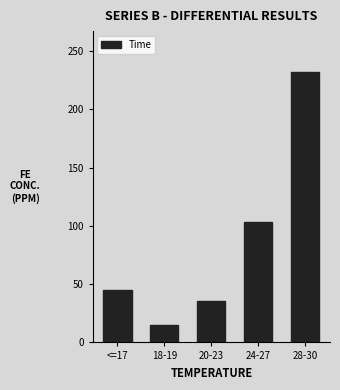

How many data points are less than 45?

2